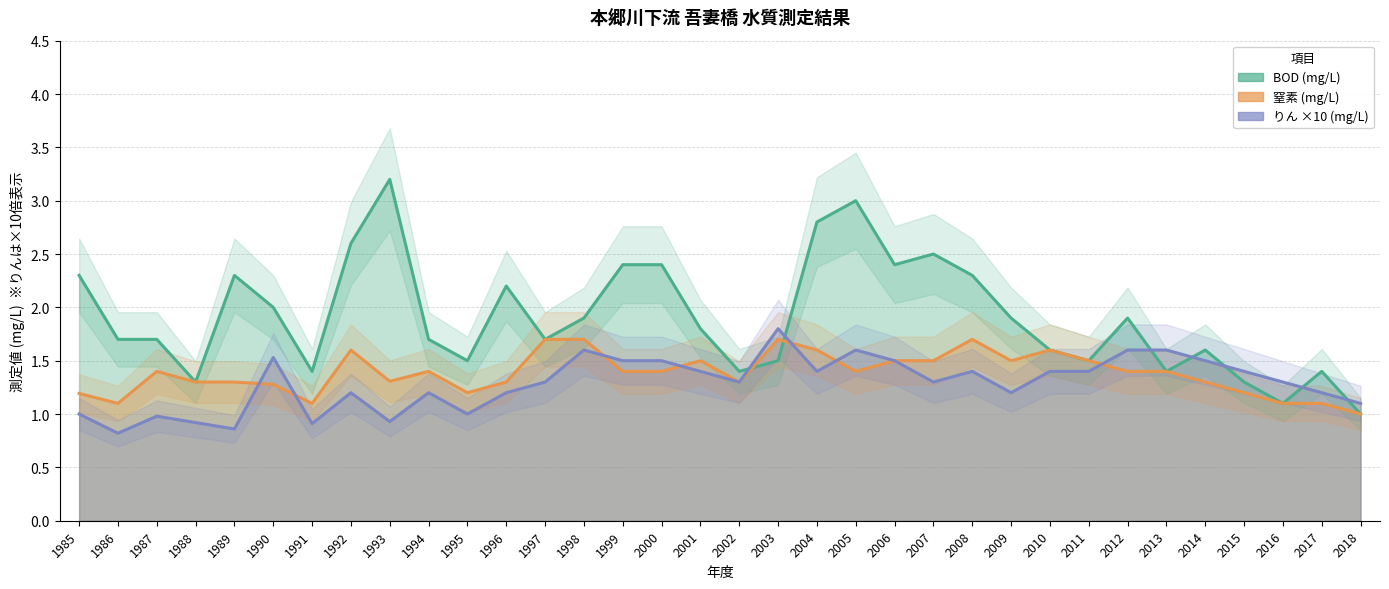

At how many categories does at least one series exceed 0?

34